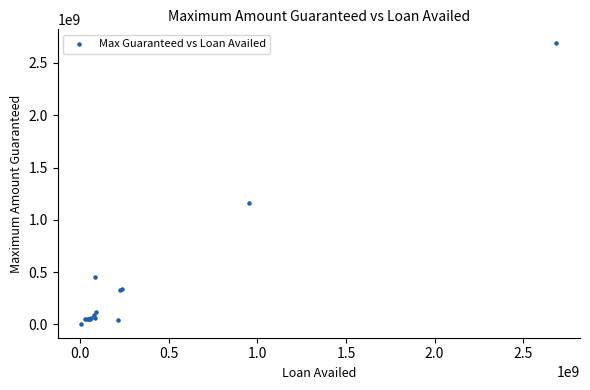

What Y value in the scatter plot is closest to 1346750000?

1162500000